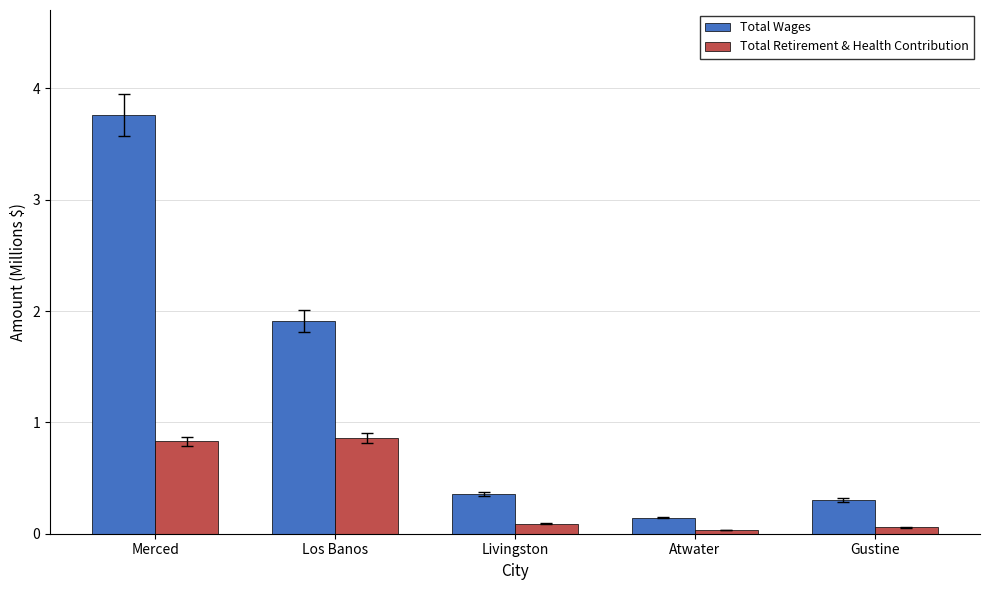

What is the difference between the highest and lowest values at Atwater?

0.1